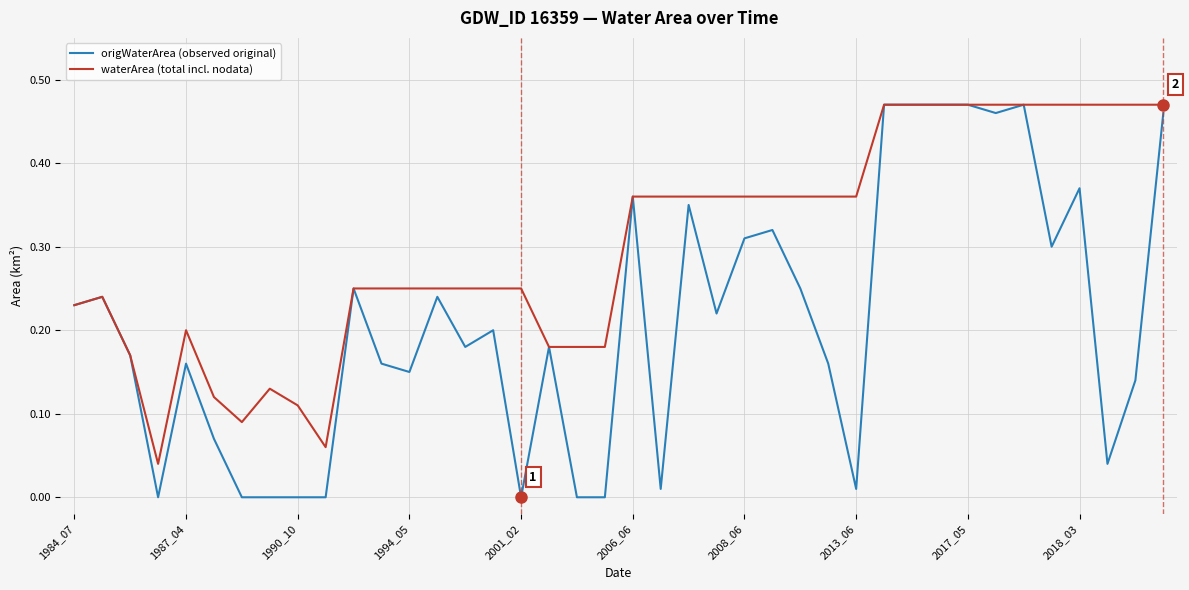

Rank the series by their average value, from lowest to highest.

origWaterArea (observed original), waterArea (total incl. nodata)